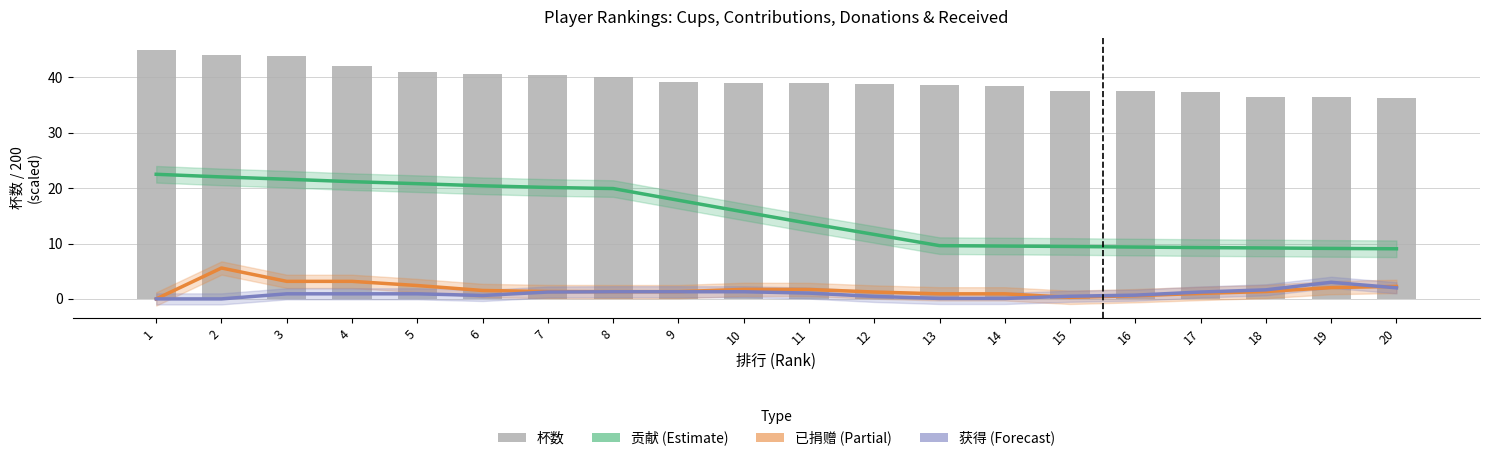

Between 1 and 7, which series saw the biggest shift?

杯数